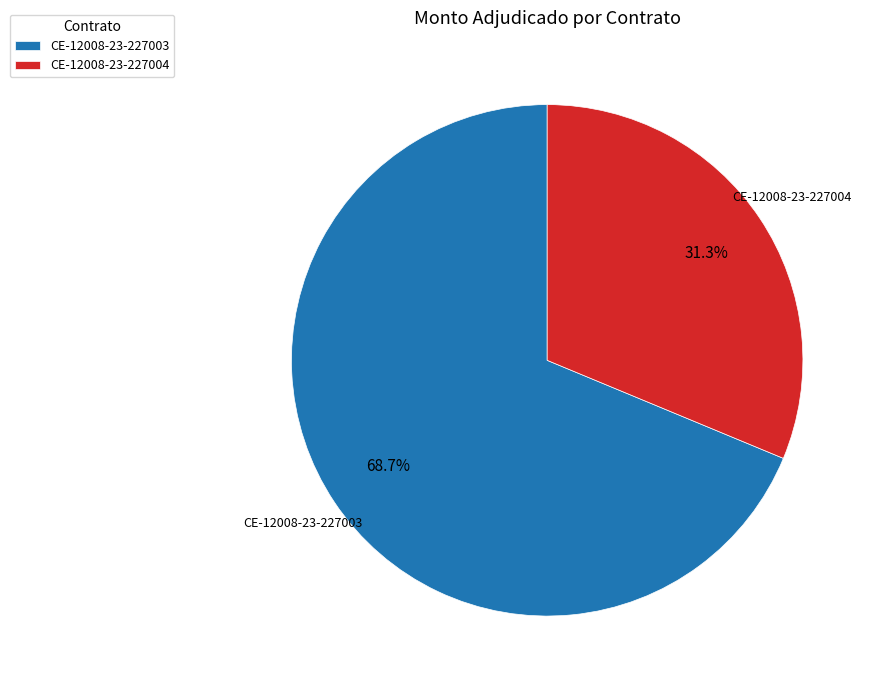

Rank the categories by value from highest to lowest.

CE-12008-23-227003, CE-12008-23-227004